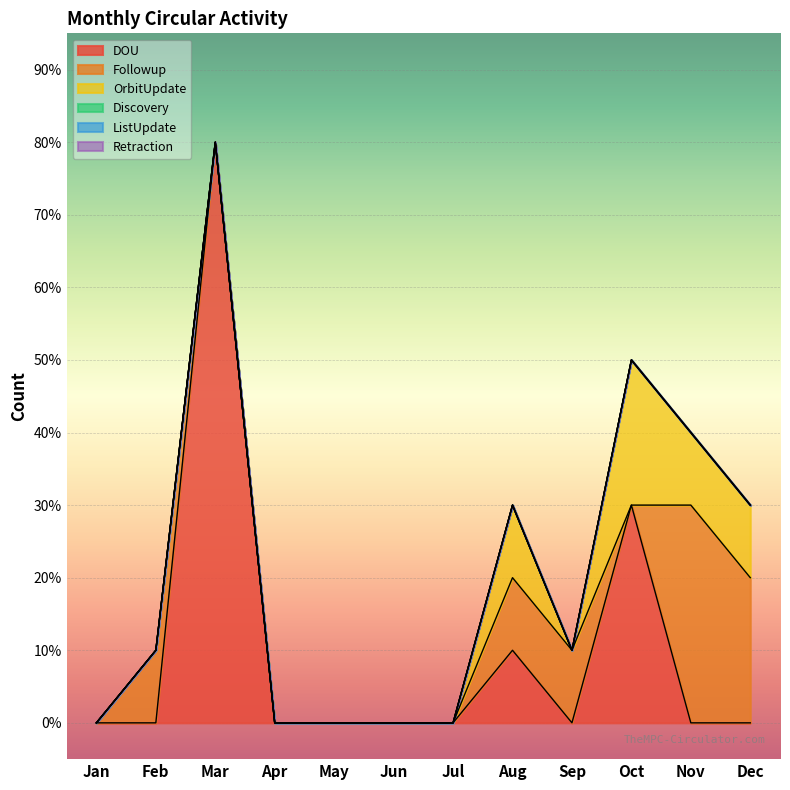

At Jun, list the series in order from largest to smallest.

DOU, Followup, OrbitUpdate, Discovery, ListUpdate, Retraction